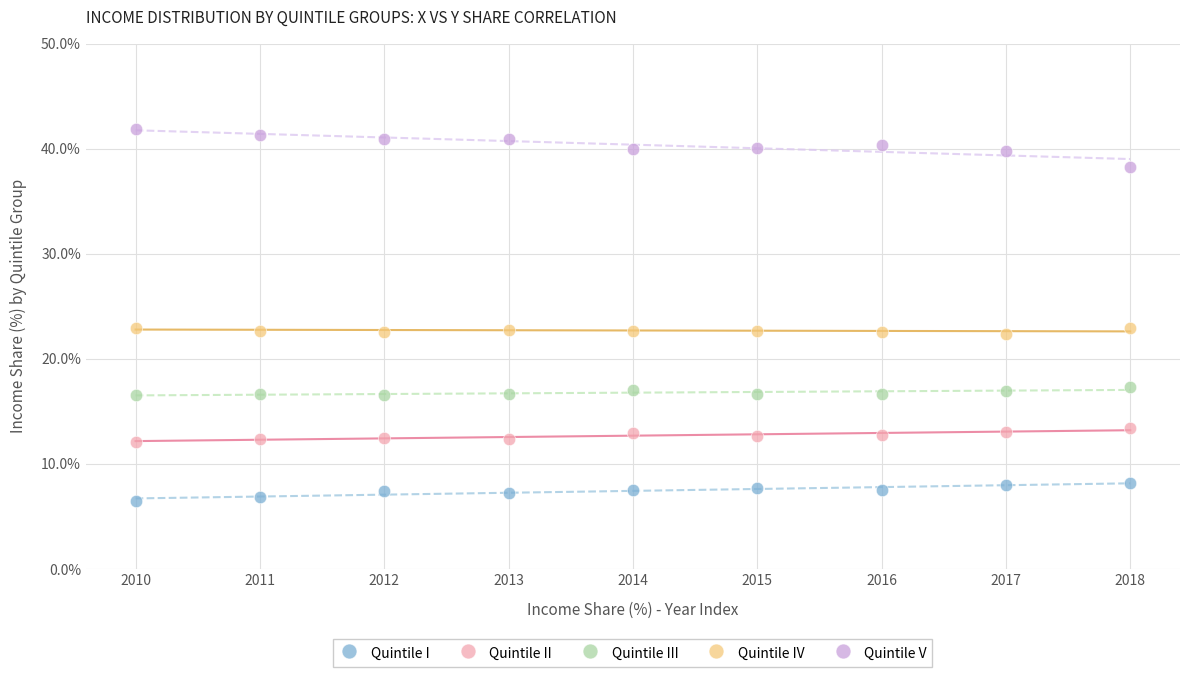

Which series contains the lowest Y value?

Quintile I